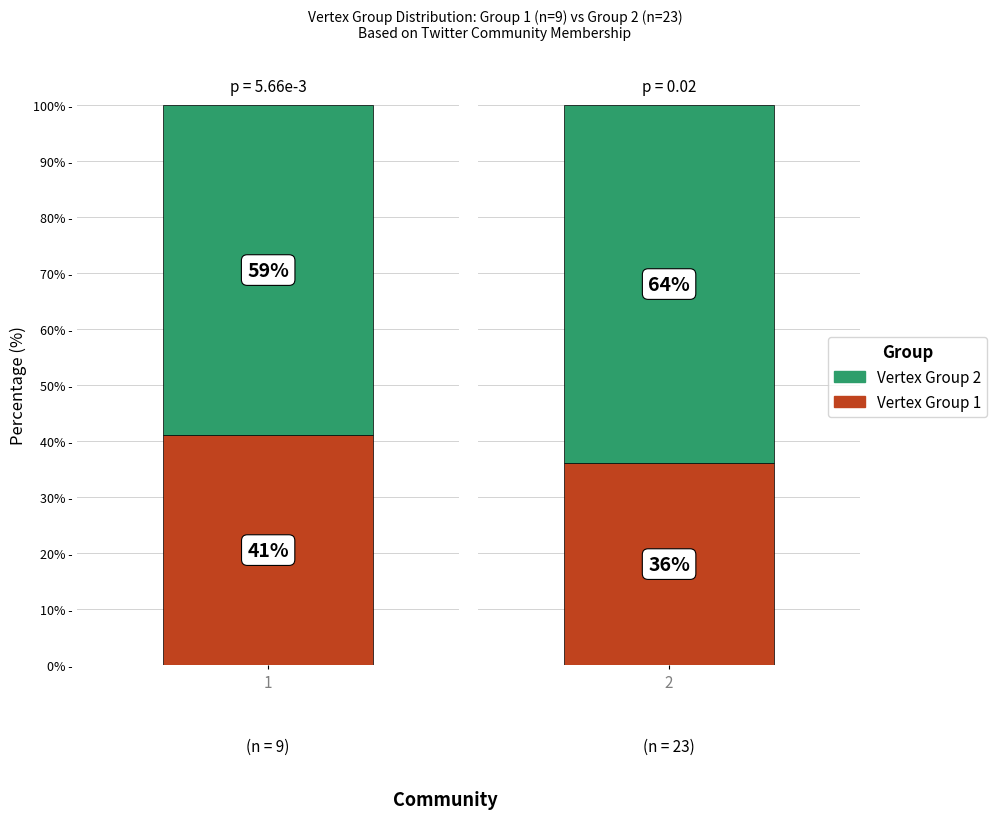

The value of Vertex Group 2 at Group 1 (exchangeclub) is 59. True or false?

True